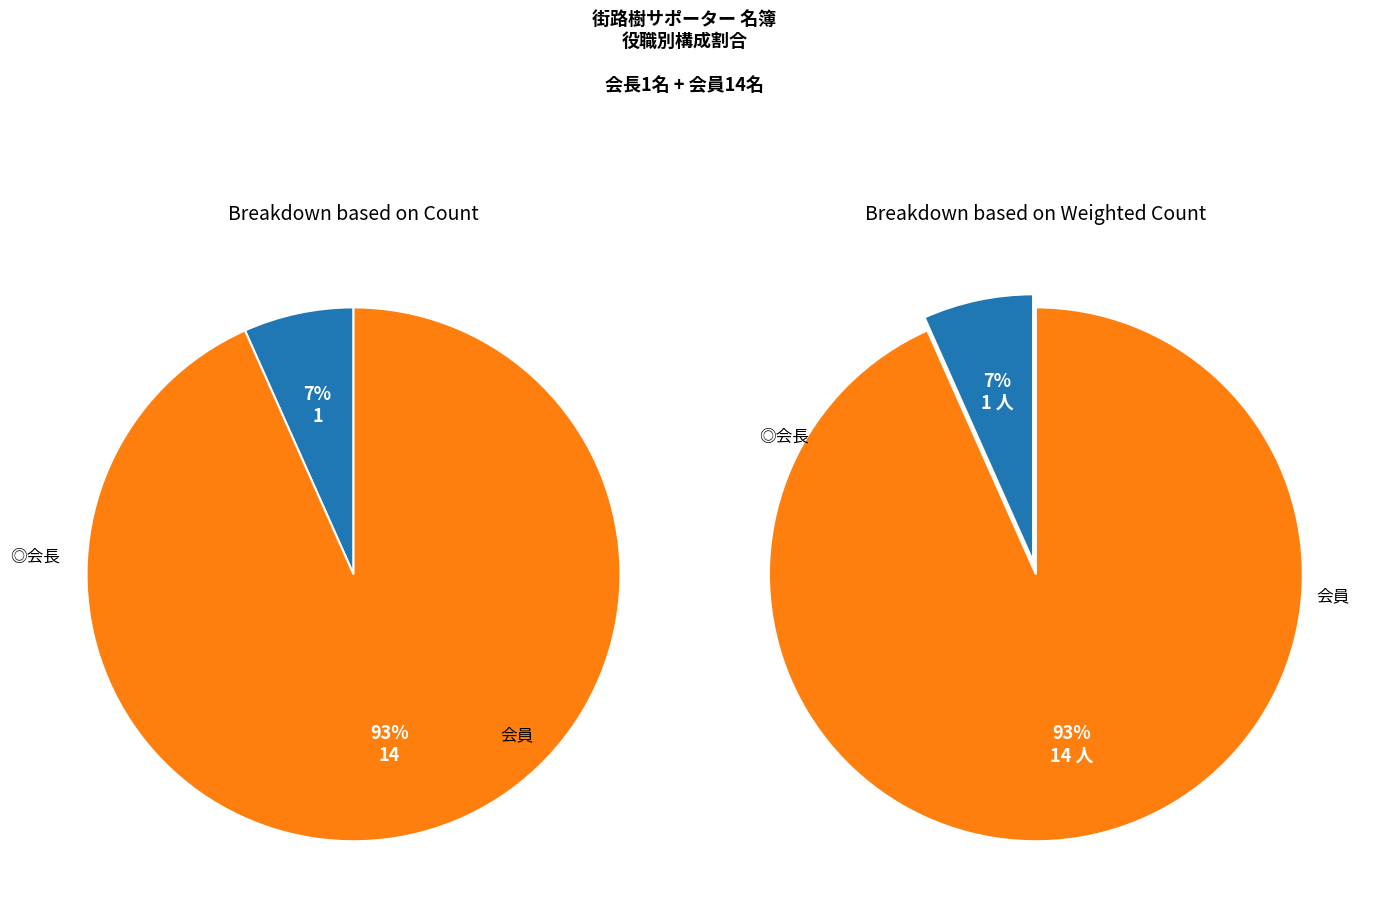

To the nearest percent, what portion does ◎会長 represent?

7%